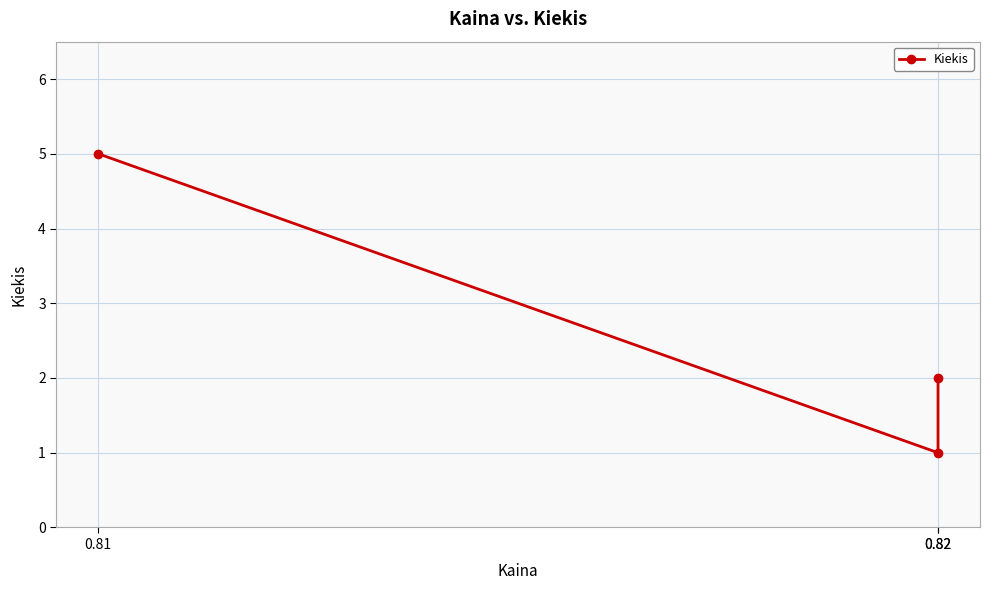

Which label corresponds to the smallest value in the chart?

0.82